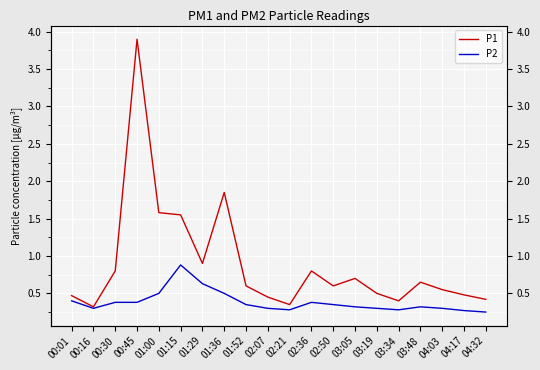

What is the difference between the maximum and minimum values in the P1 series?

3.6